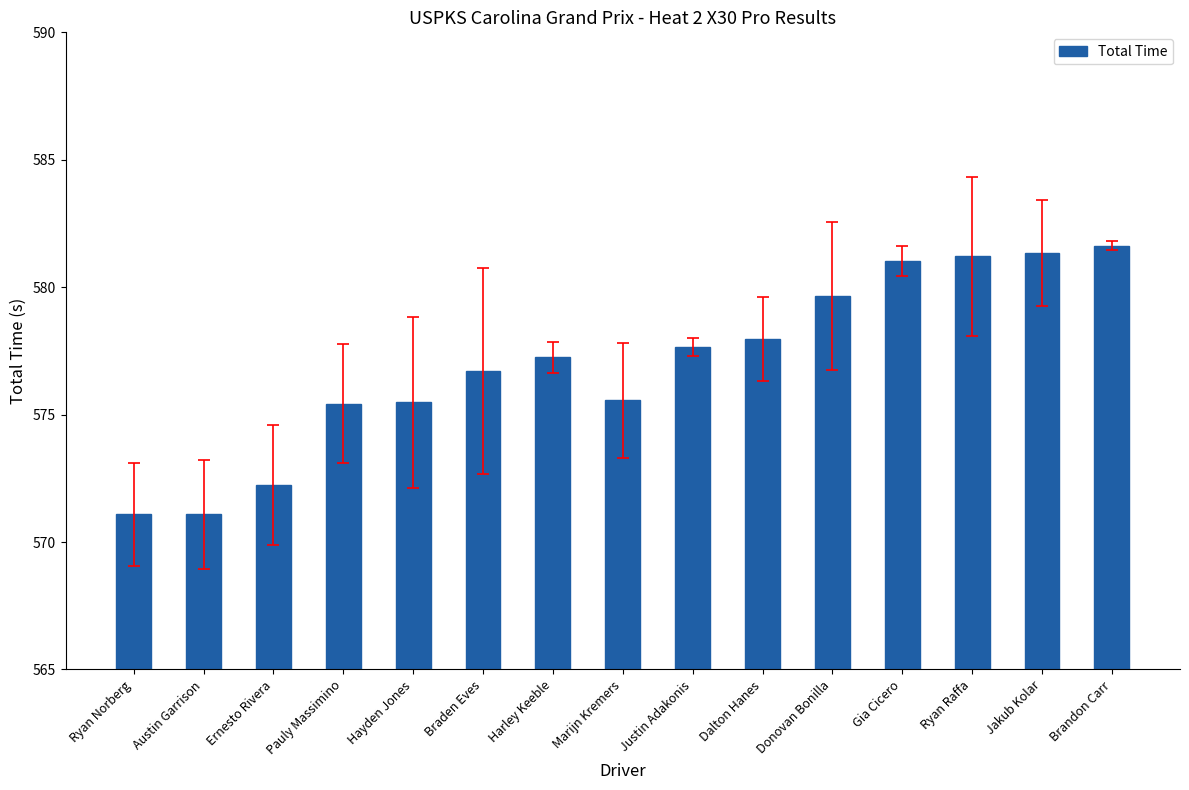

How many data points are less than 577?

7